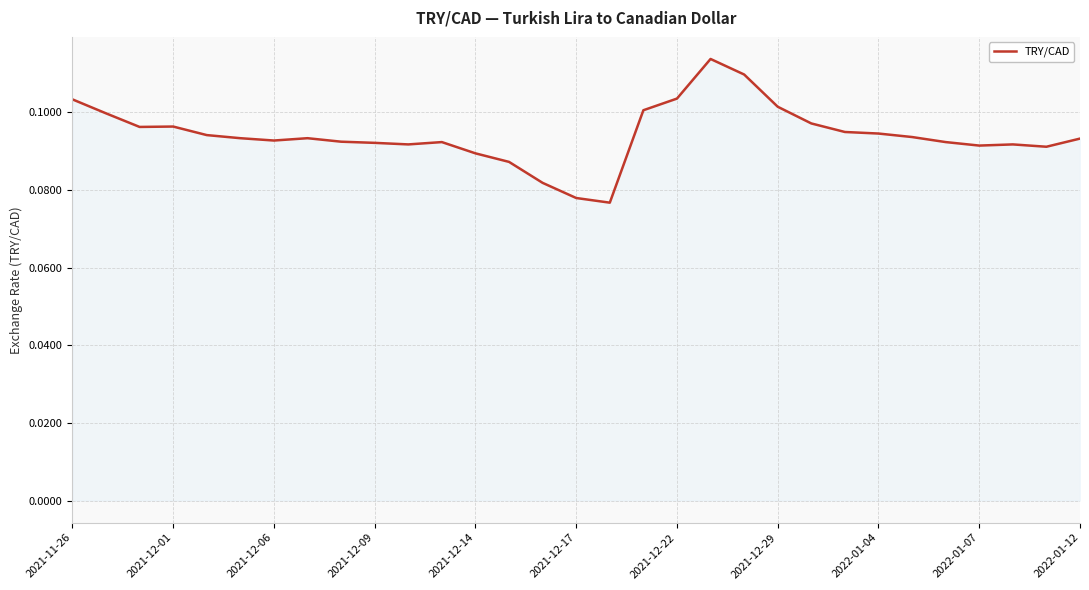

Where is the data nearest to the value 0?

16